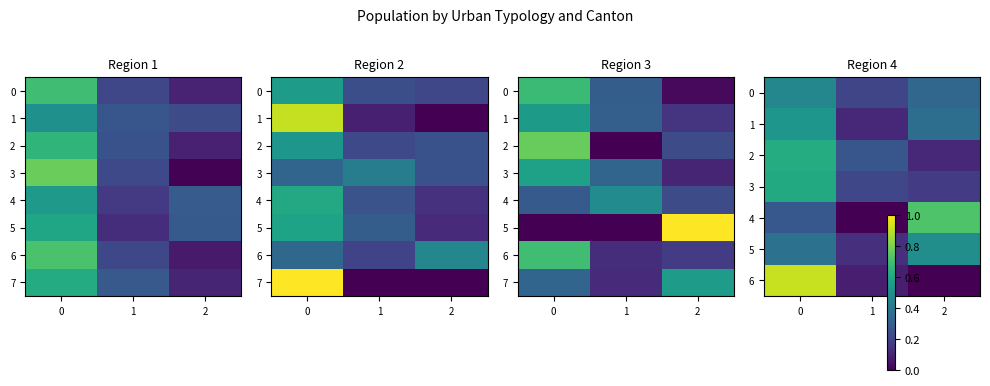

At which label is 3 closest to 0?

2